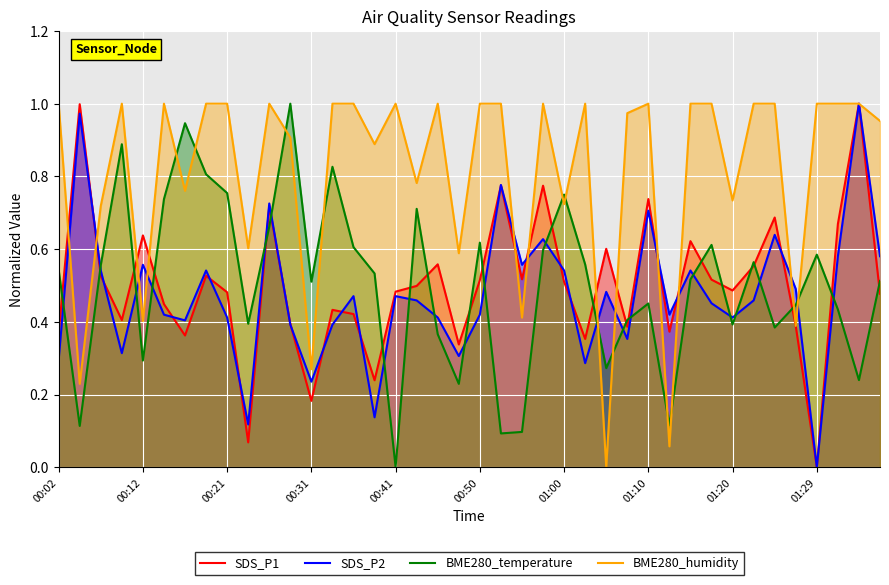

How many data points does each series have?

40